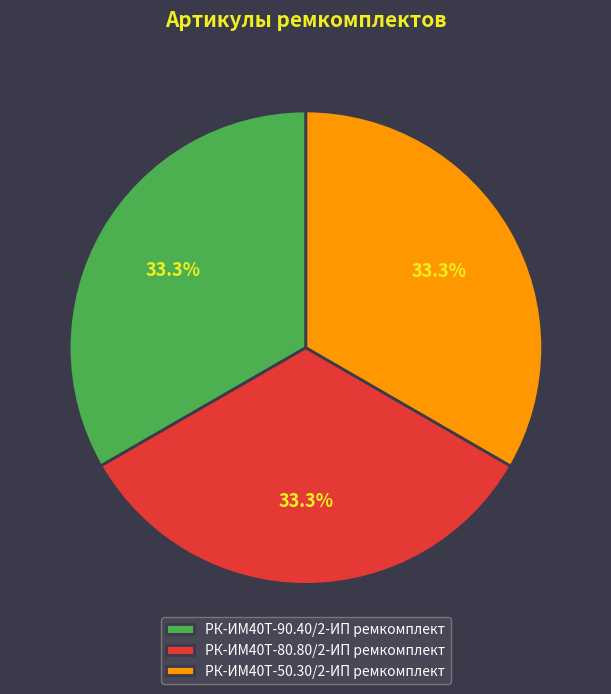

What is the total percentage of РК-ИМ40T-80.80/2-ИП ремкомплект and РК-ИМ40T-90.40/2-ИП ремкомплект?

66.7%